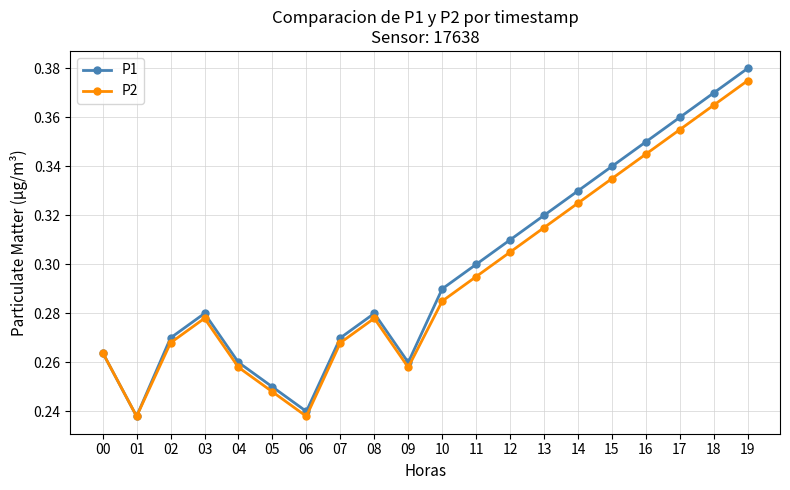

At how many categories does at least one series exceed 0?

20